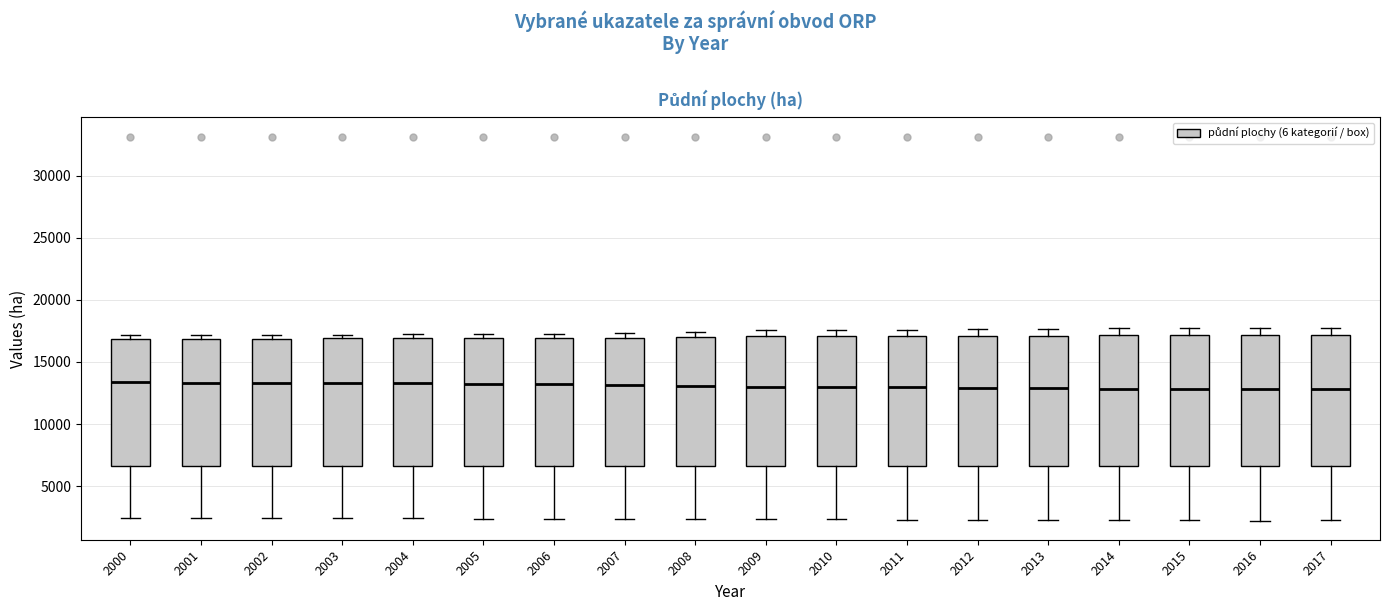

Reading left to right, transcribe this box plot: for each box, give where its median line is, the range the box spans, and where its two whiskers end, as read against the y-axis. The values are not printed on the chart, so give them approximately, as read against the axis.

2000: median 13500, box 6500 to 17000, whiskers 2500 to 17000 (just above the box's upper edge)
2001: median 13500, box 6500 to 17000, whiskers 2500 to 17000 (just above the box's upper edge)
2002: median 13500, box 6500 to 17000, whiskers 2500 to 17000 (just above the box's upper edge)
2003: median 13500, box 6500 to 17000, whiskers 2500 to 17000 (just above the box's upper edge)
2004: median 13500, box 6500 to 17000, whiskers 2500 to 17000 (just above the box's upper edge)
2005: median 13500, box 6500 to 17000, whiskers 2500 to 17500
2006: median 13000, box 6500 to 17000, whiskers 2500 to 17500
2007: median 13000, box 6500 to 17000, whiskers 2500 to 17500
2008: median 13000, box 6500 to 17000, whiskers 2500 to 17500
2009: median 13000, box 6500 to 17000, whiskers 2500 to 17500
2010: median 13000, box 6500 to 17000, whiskers 2500 to 17500
2011: median 13000, box 6500 to 17000, whiskers 2500 to 17500
2012: median 13000, box 6500 to 17000, whiskers 2500 to 17500
2013: median 13000, box 6500 to 17000, whiskers 2500 to 17500
2014: median 13000, box 6500 to 17000, whiskers 2500 to 17500
2015: median 13000, box 6500 to 17000, whiskers 2500 to 17500
2016: median 13000, box 6500 to 17000, whiskers 2000 to 17500
2017: median 13000, box 6500 to 17000, whiskers 2000 to 18000